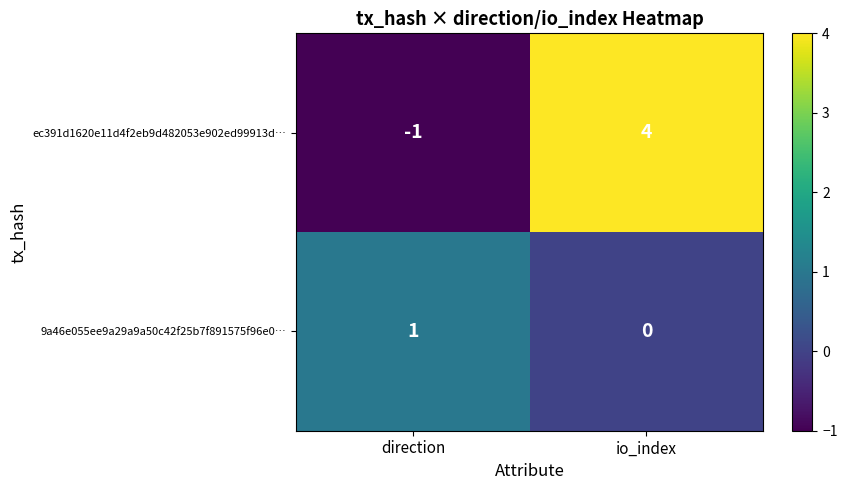

What is the difference between the maximum and minimum values in the ec391d1620e11d4f2eb9d482053e902ed99913d… series?

5